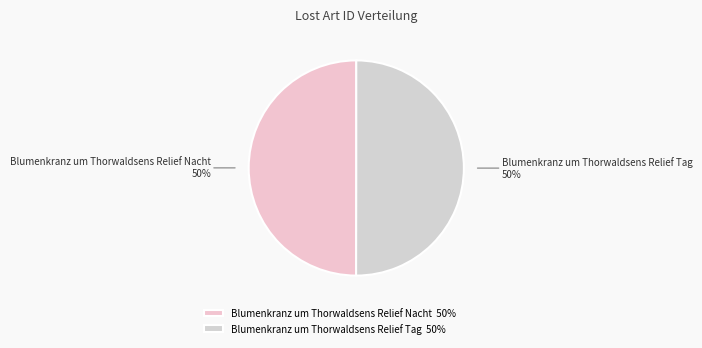

To the nearest percent, what percentage of the pie is Blumenkranz um Thorwaldsens Relief Tag?

50%